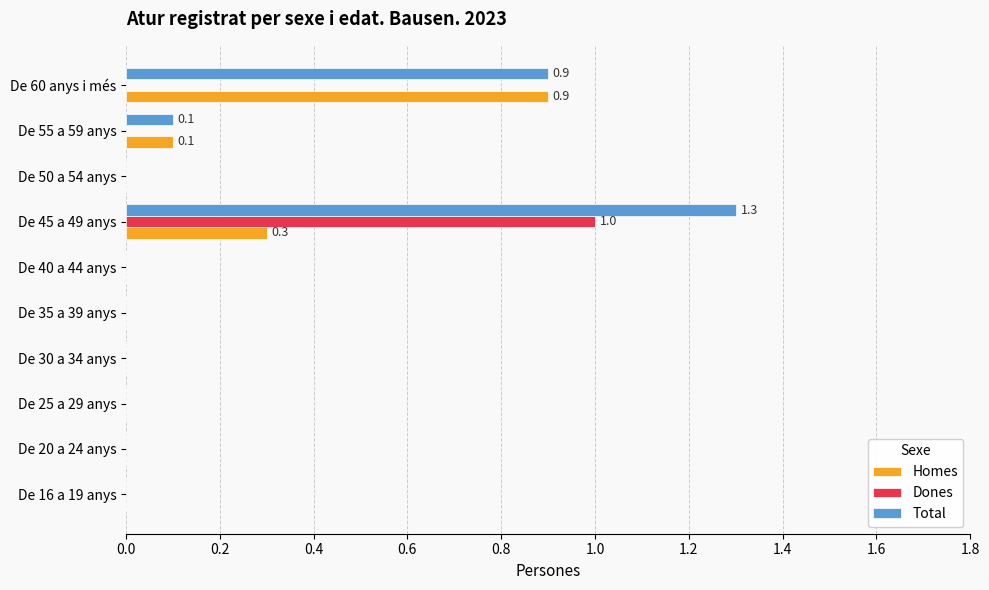

What is the sum of all Dones values?

1.0